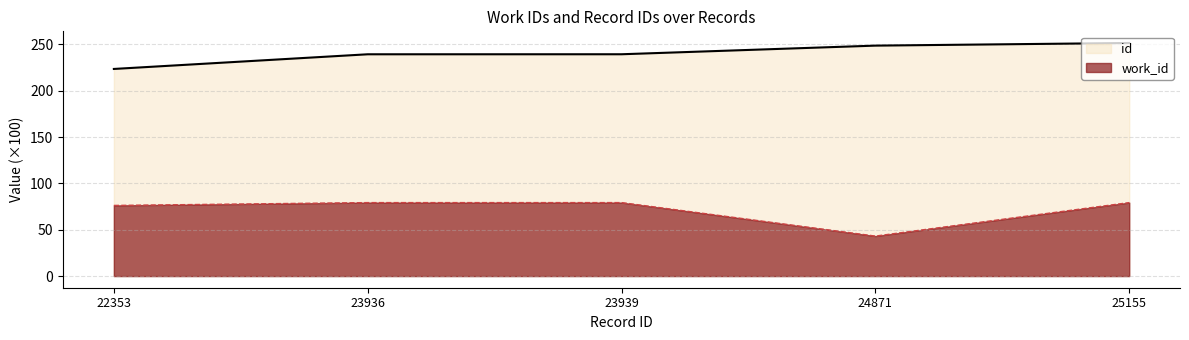

Where is id nearest to the value 237?

23936